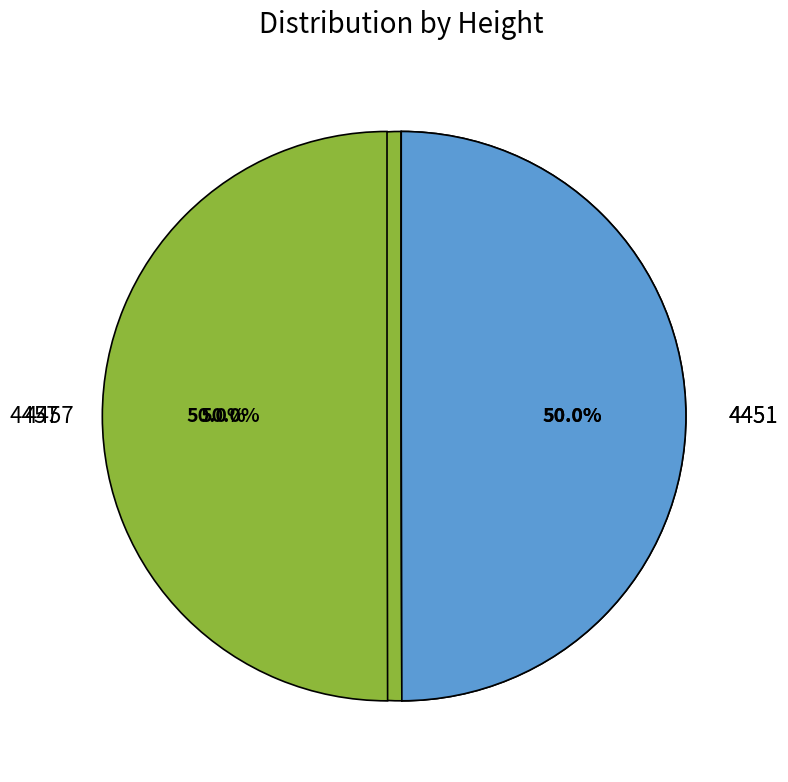

Is it true that 4451 is 58% of the pie?

False